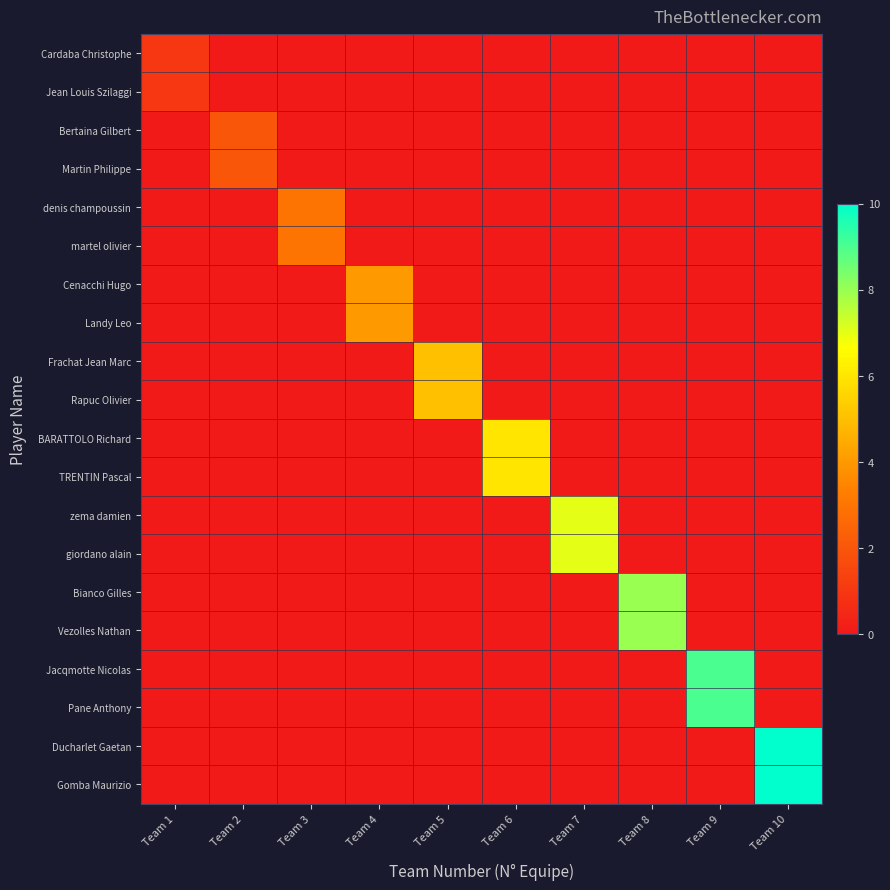

What is the spread (max minus min) of values at Team 10?

10